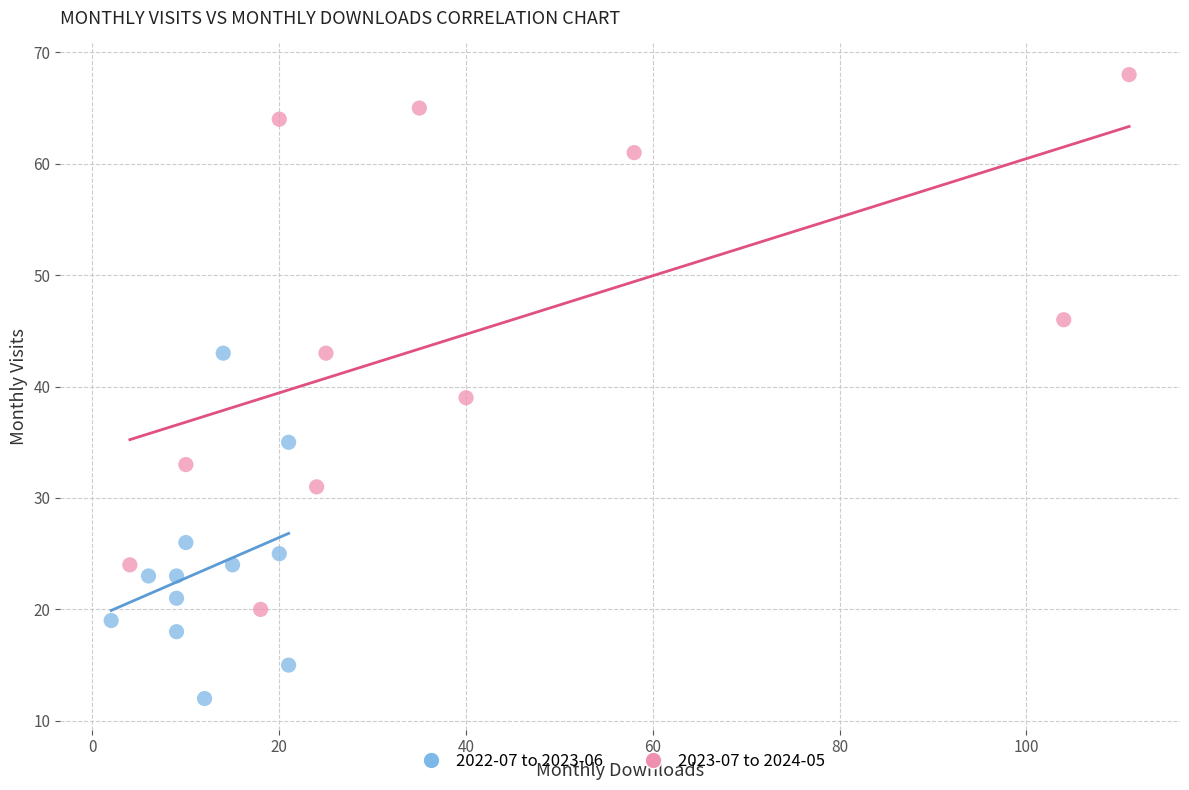

Which series contains the highest Y value?

2023-07 to 2024-05